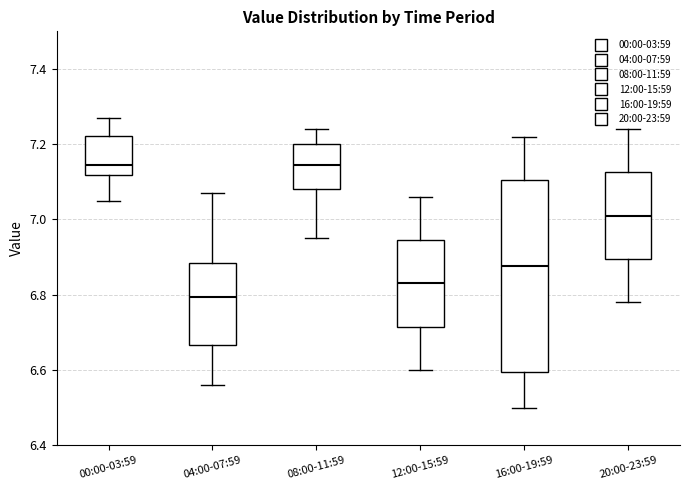

Reading left to right, read every box against the y-axis: the position of its median line, the range the box covers, and the ends of its whiskers. The values are not printed on the chart, so give them approximately, as read against the axis.

00:00-03:59: median 7.14, box 7.12 to 7.22, whiskers 7.06 to 7.28
04:00-07:59: median 6.80, box 6.66 to 6.88, whiskers 6.56 to 7.08
08:00-11:59: median 7.14, box 7.08 to 7.20, whiskers 6.96 to 7.24
12:00-15:59: median 6.84, box 6.72 to 6.94, whiskers 6.60 to 7.06
16:00-19:59: median 6.88, box 6.60 to 7.10, whiskers 6.50 to 7.22
20:00-23:59: median 7.02, box 6.90 to 7.12, whiskers 6.78 to 7.24